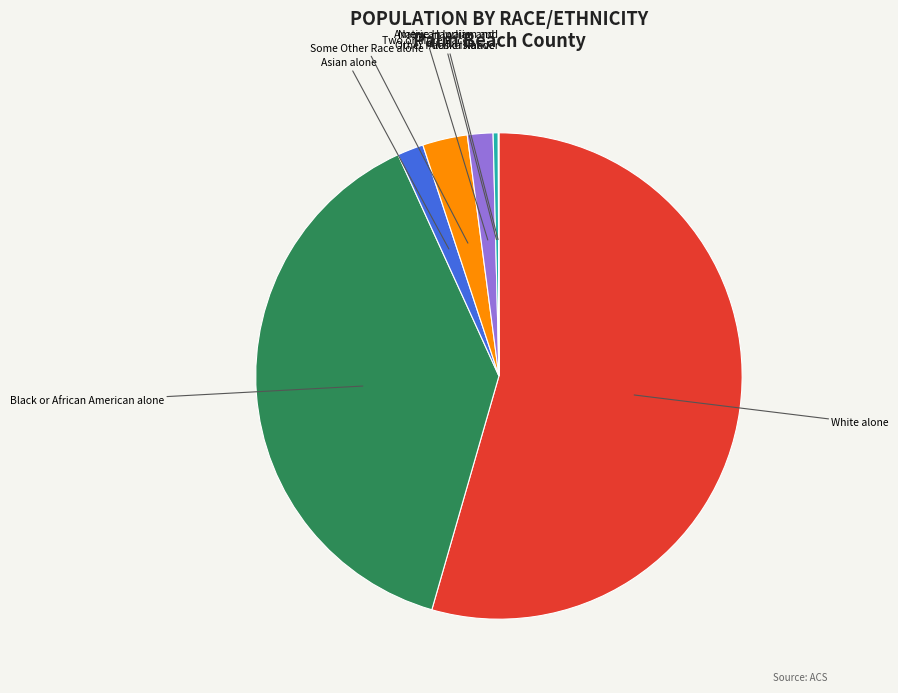

Is it true that White alone is 54% of the pie?

True